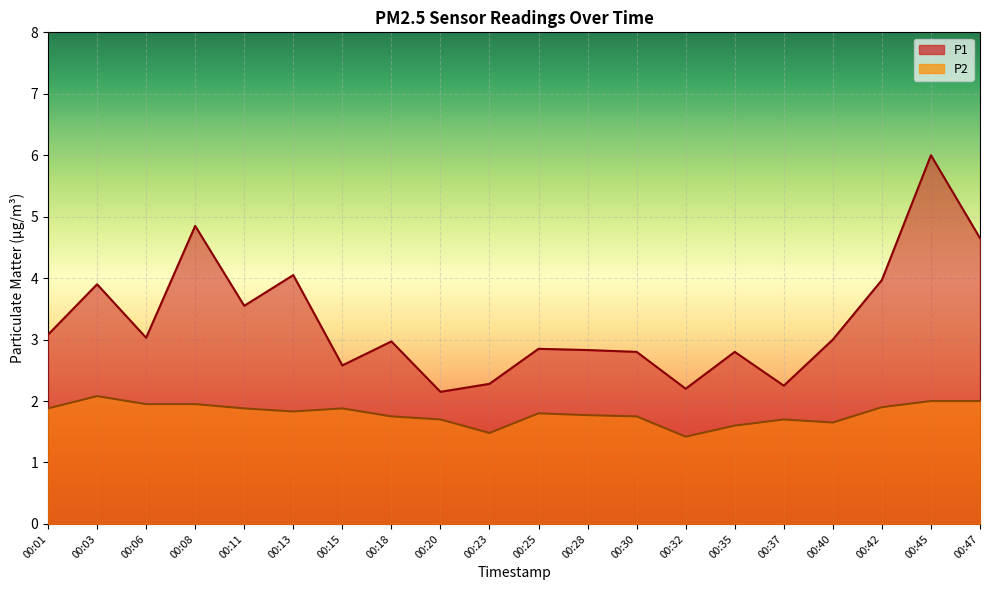

Where does the P1 series first go above 3?

00:01